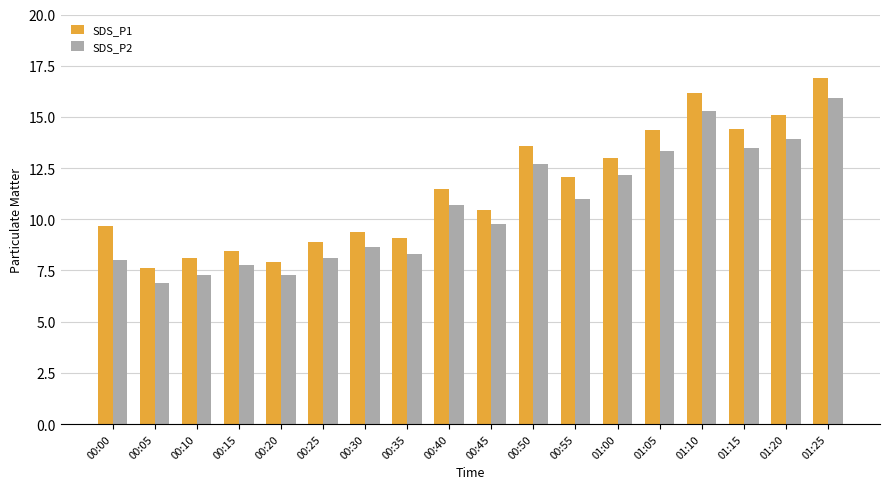

List the series in order of their overall mean, lowest first.

SDS_P2, SDS_P1